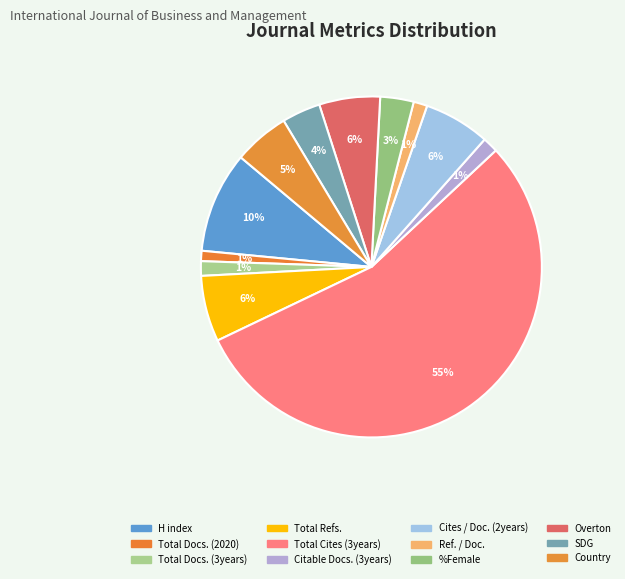

Is it true that Total Docs. (3years) is 1% of the pie?

True